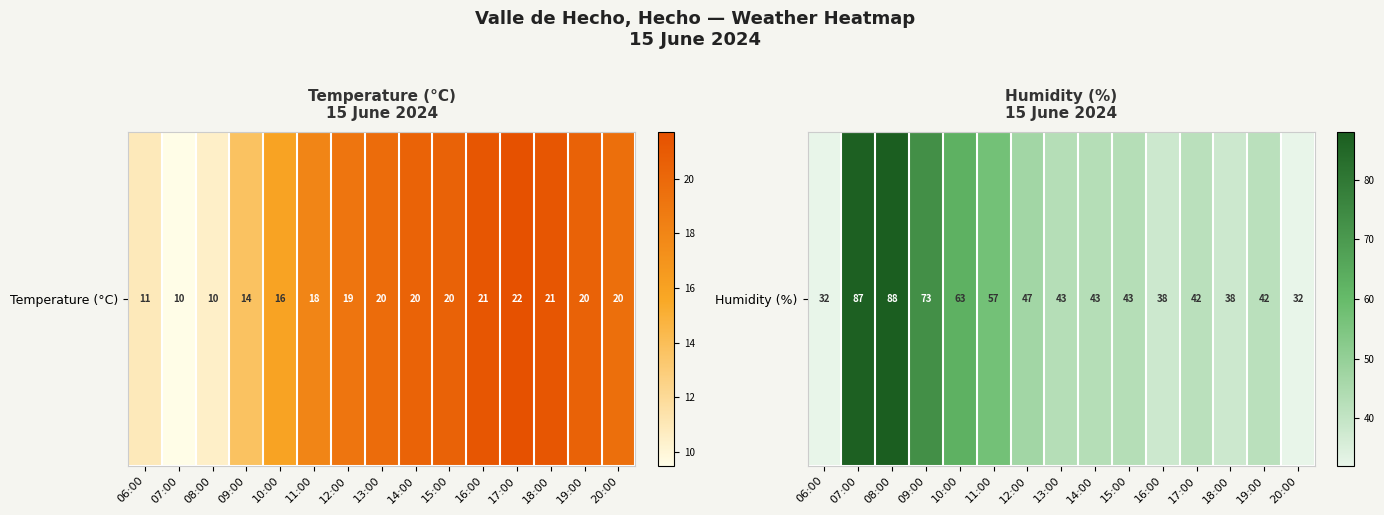

How many data points are above 43?

6